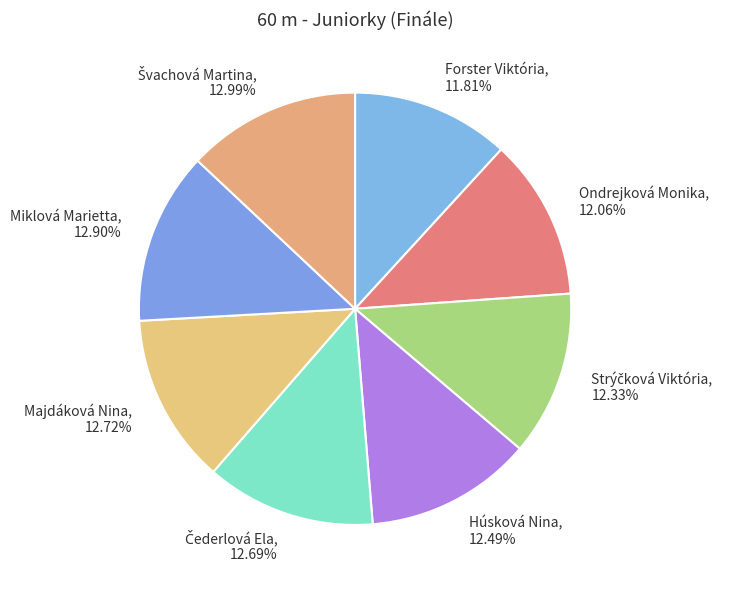

Approximately how many times larger is the value at Miklová Marietta, 12.90% compared to Húsková Nina, 12.49%?

1.0